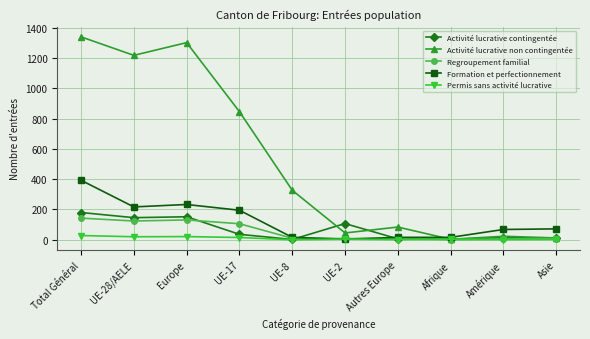

How many lines are shown in the chart?

5